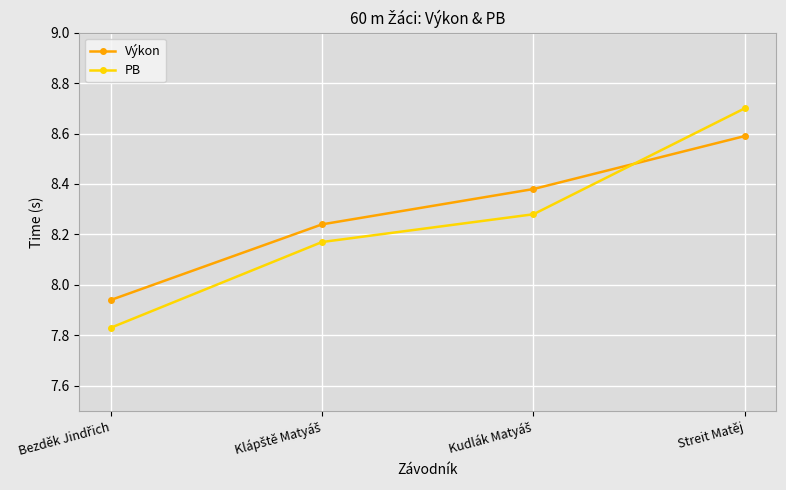

Which category has the highest value in the Výkon series?

Streit Matěj